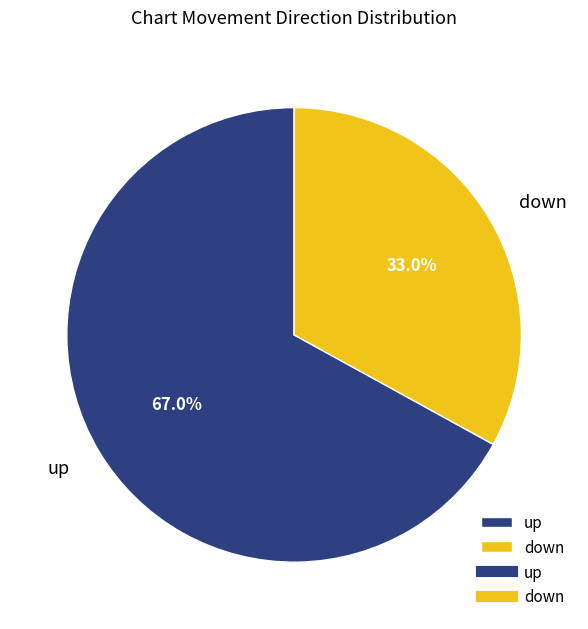

What is the ratio of the value at down to the value at up?

0.5